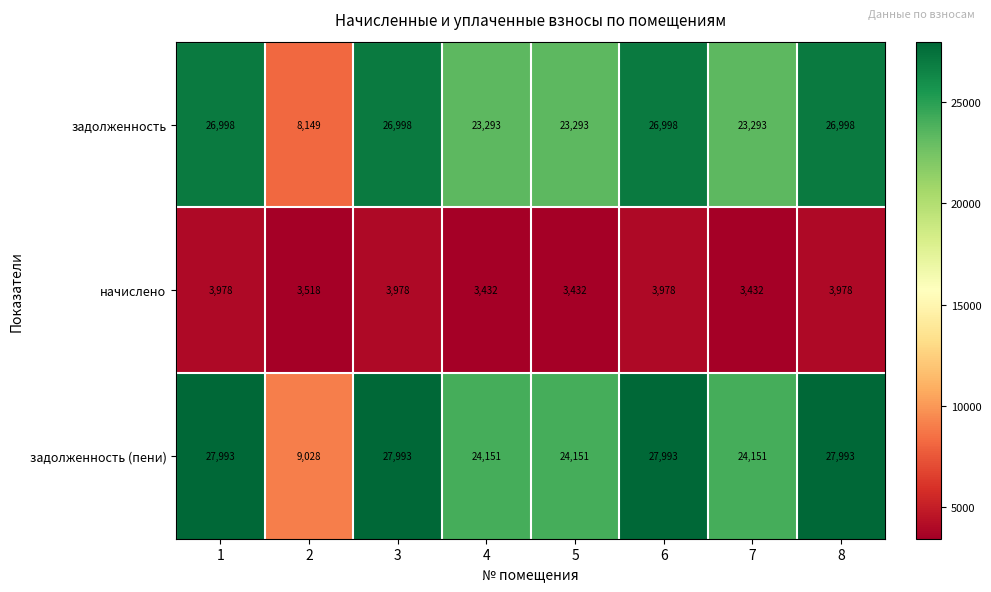

At how many categories does at least one series exceed 24014?

7